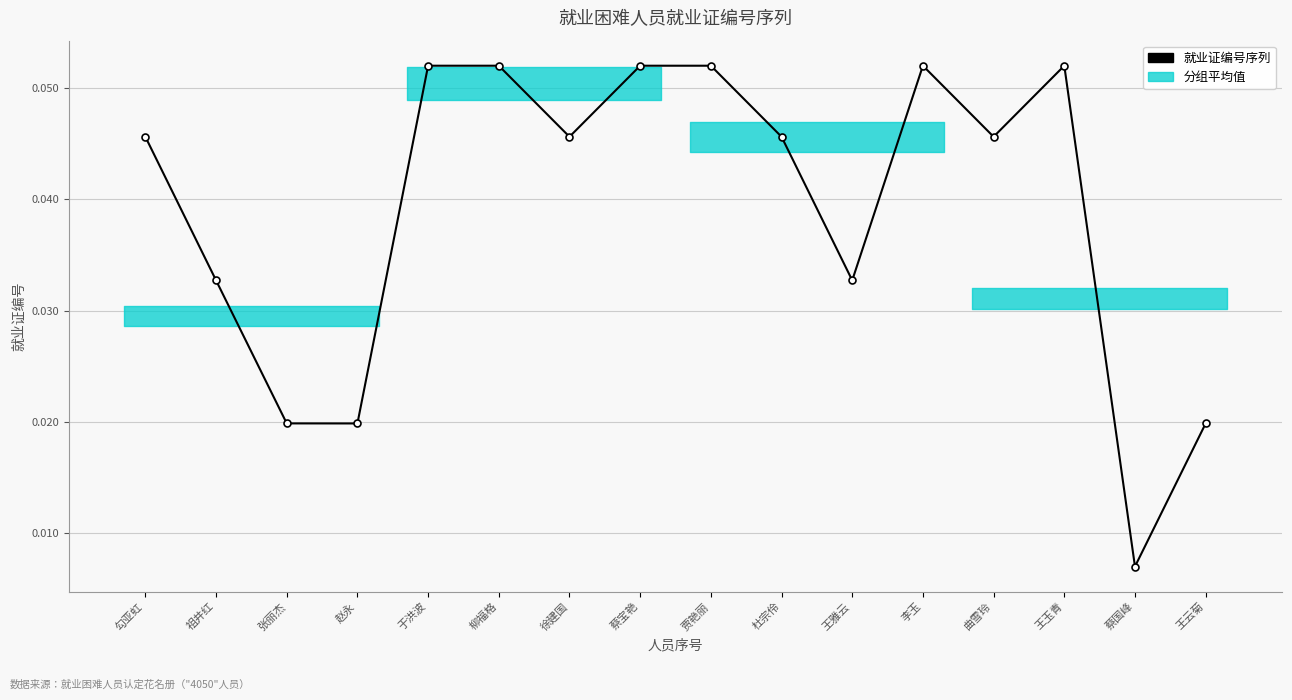

At which category does the chart reach its minimum across all series?

蔡国峰